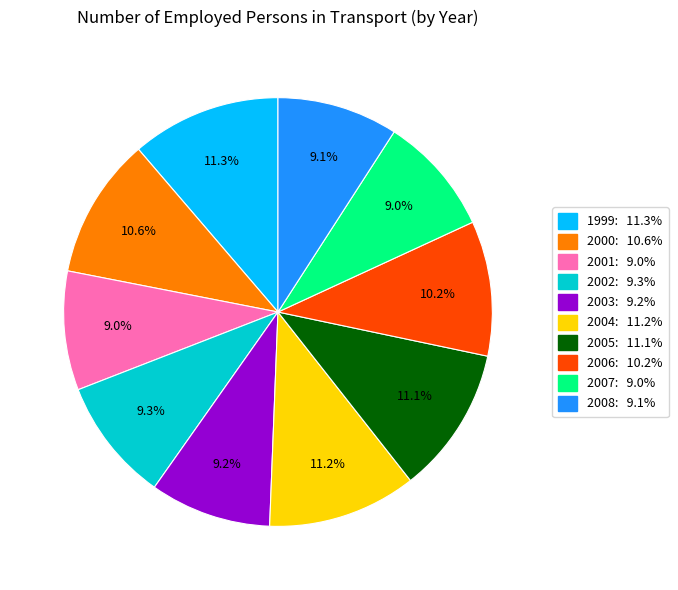

Between 2003 and 2000, which is larger?

2000